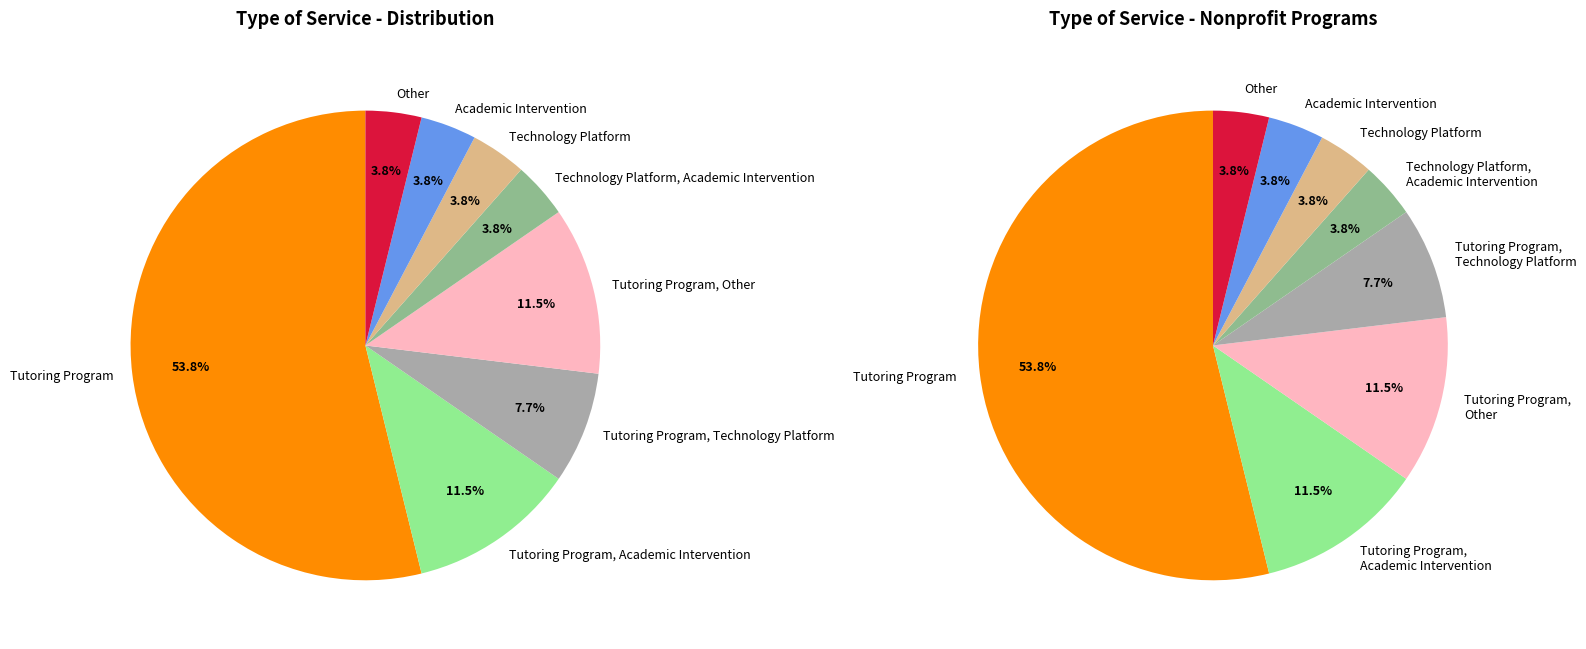

How many segments does this pie chart have?

8